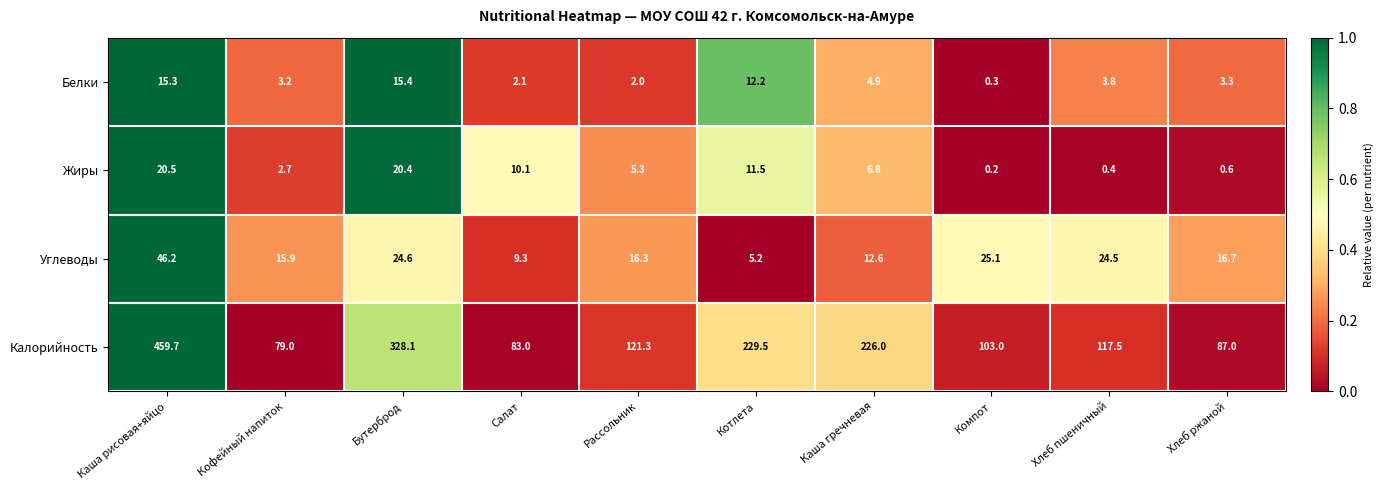

How many distinct data groups are displayed?

4